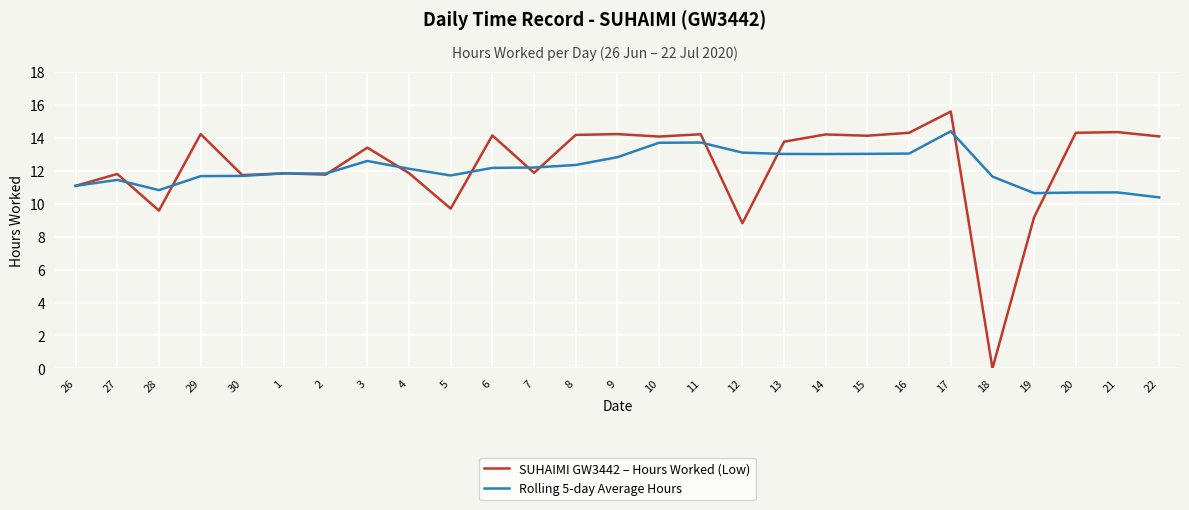

Rank the series by their maximum value, from lowest to highest.

Rolling 5-day Average Hours, SUHAIMI GW3442 – Hours Worked (Low)